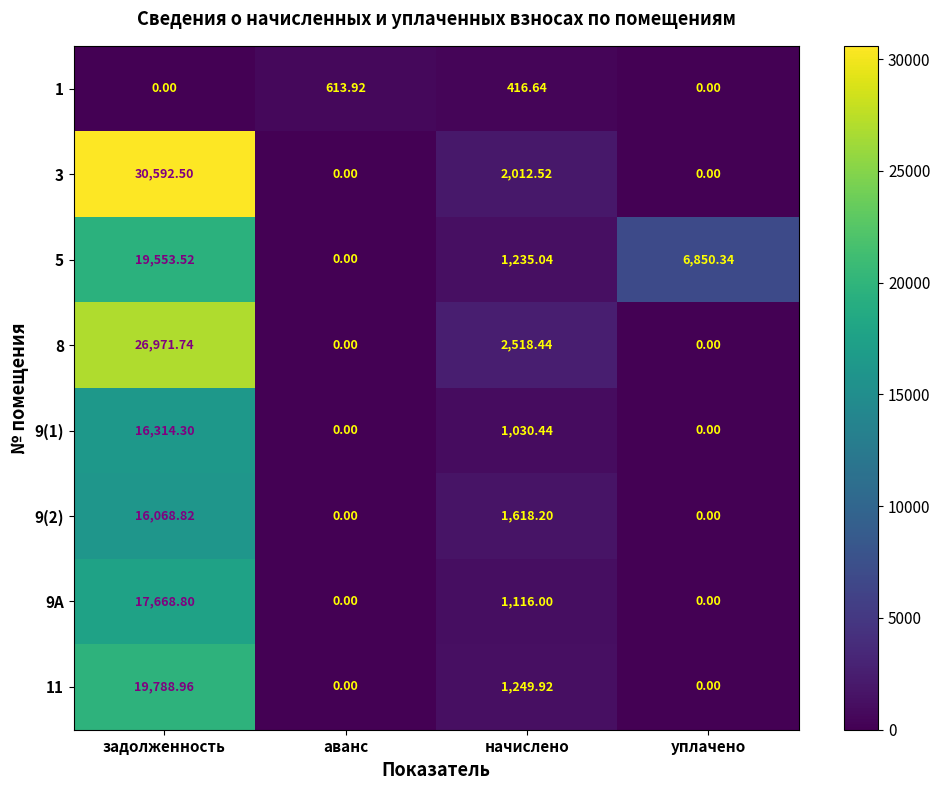

At which category is the sum across all series the highest?

задолженность